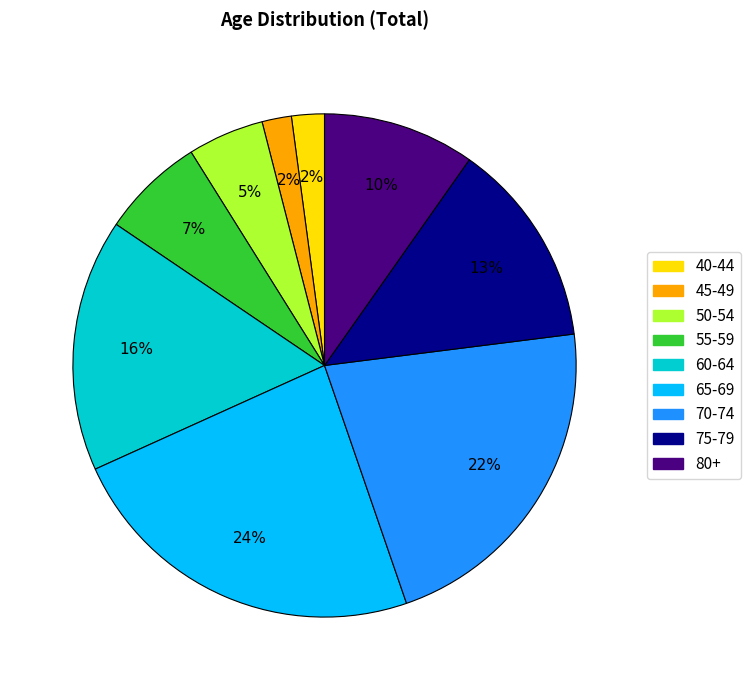

Is it true that 75-79 is 13% of the pie?

True